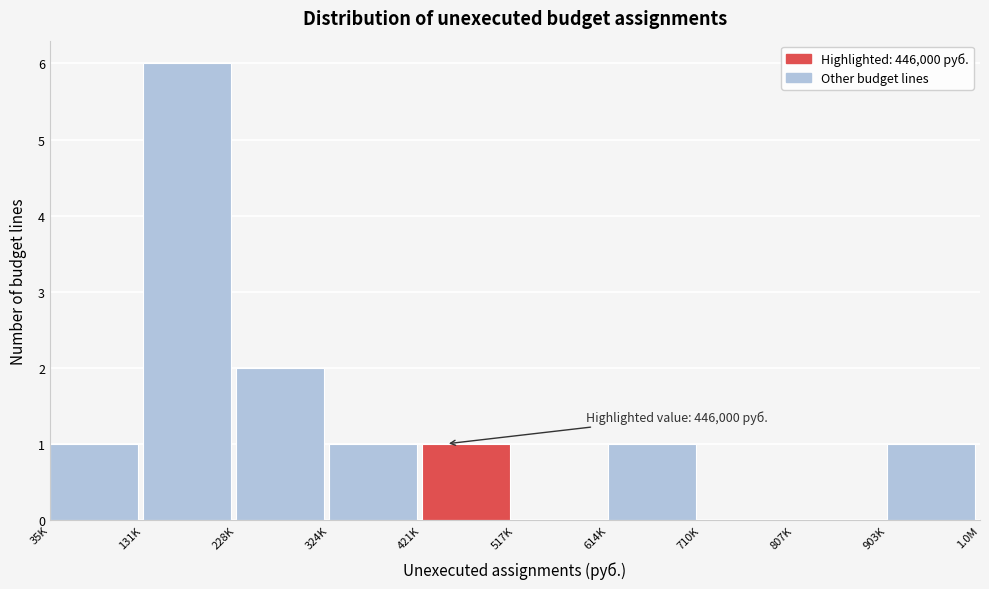

Reading right to left, transcribe all the data shown in this chart.

903K=1	807K=0	710K=0	614K=1	517K=0	421K=1	324K=1	228K=2	131K=6	35K=1